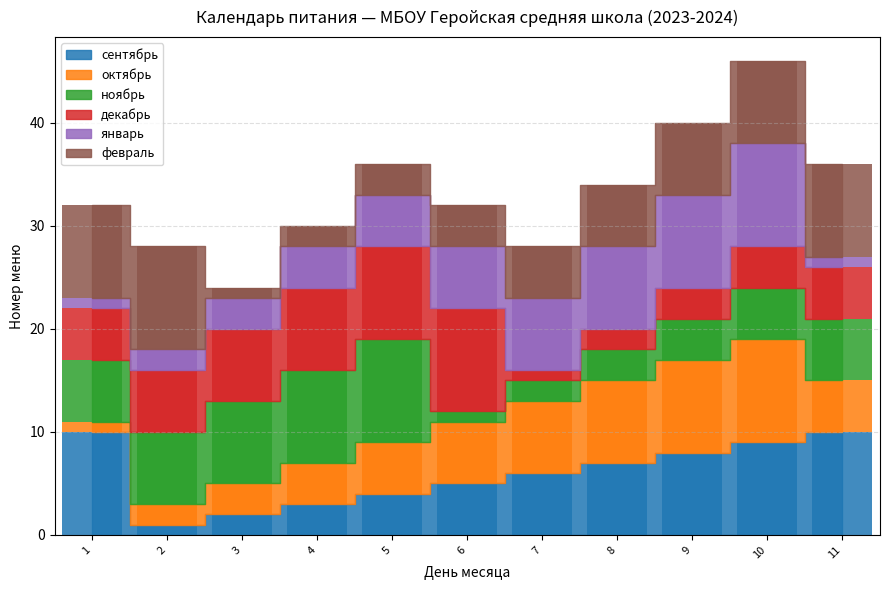

What is the difference between the second highest and second lowest values in the октябрь series?

7